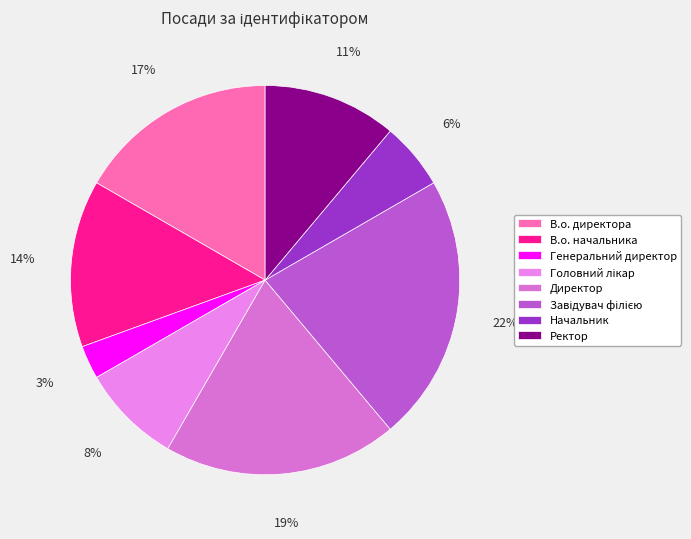

How many slices are in this pie chart?

8